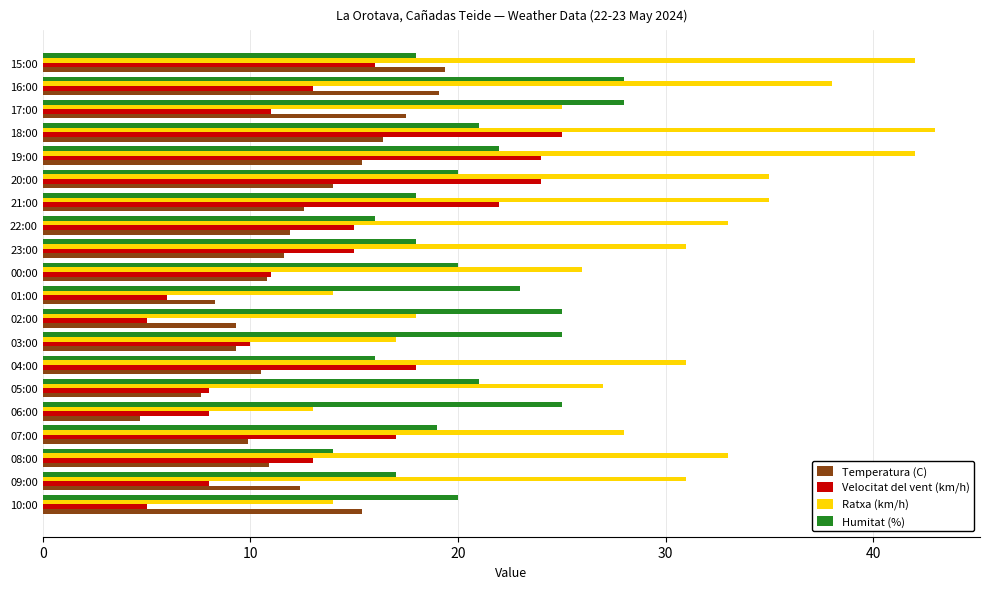

What is the average value of the Velocitat del vent (km/h) series?

13.7